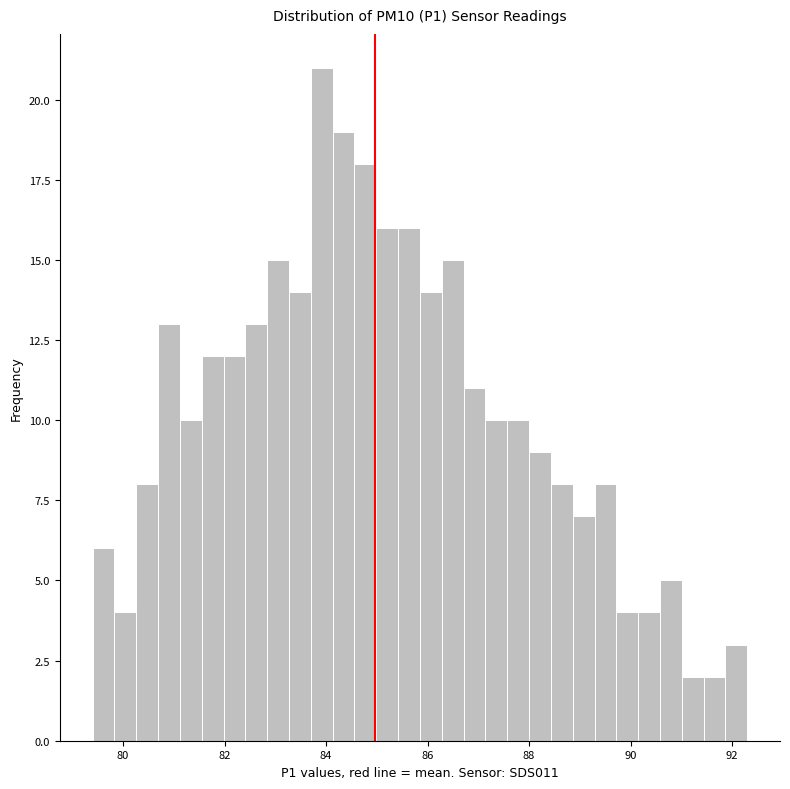

Read against the x-axis, roughly where is the centre of the tallest bar?

84.0